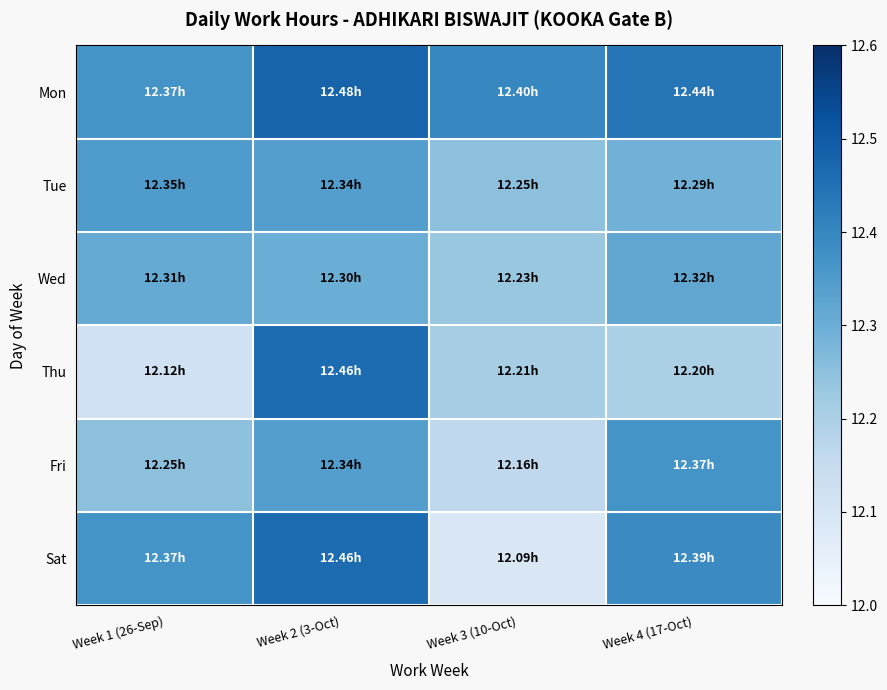

Which series has the largest total across all categories?

Mon